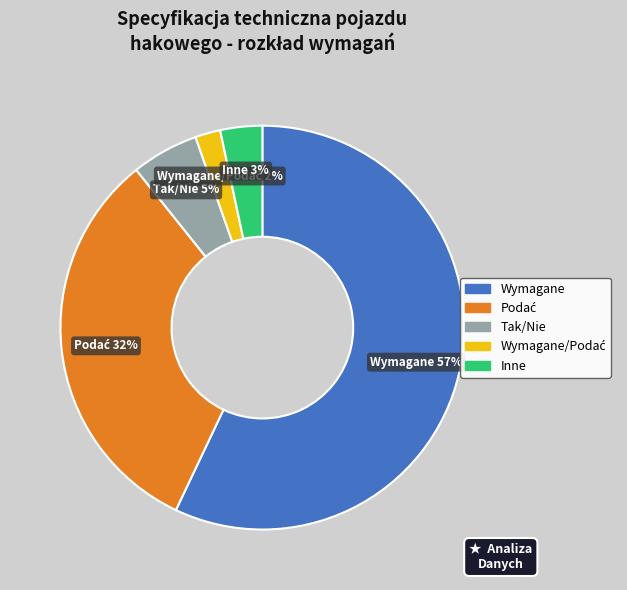

To the nearest percent, what is the average slice percentage?

20%